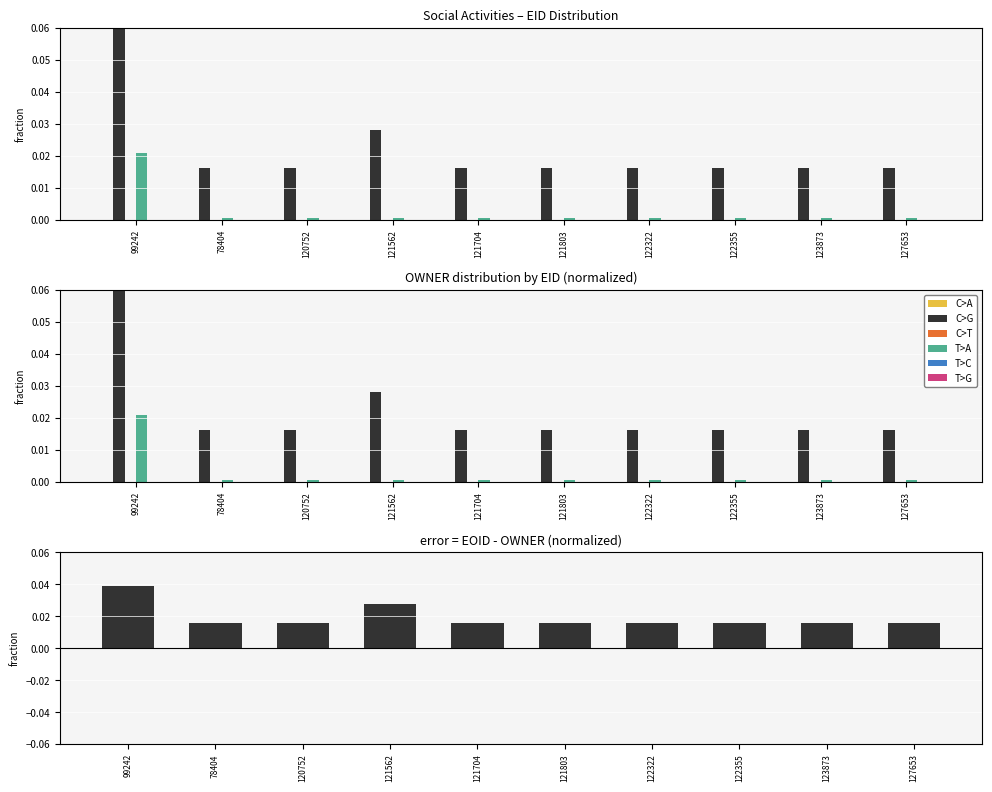

Where is T>A nearest to the value 0?

78404